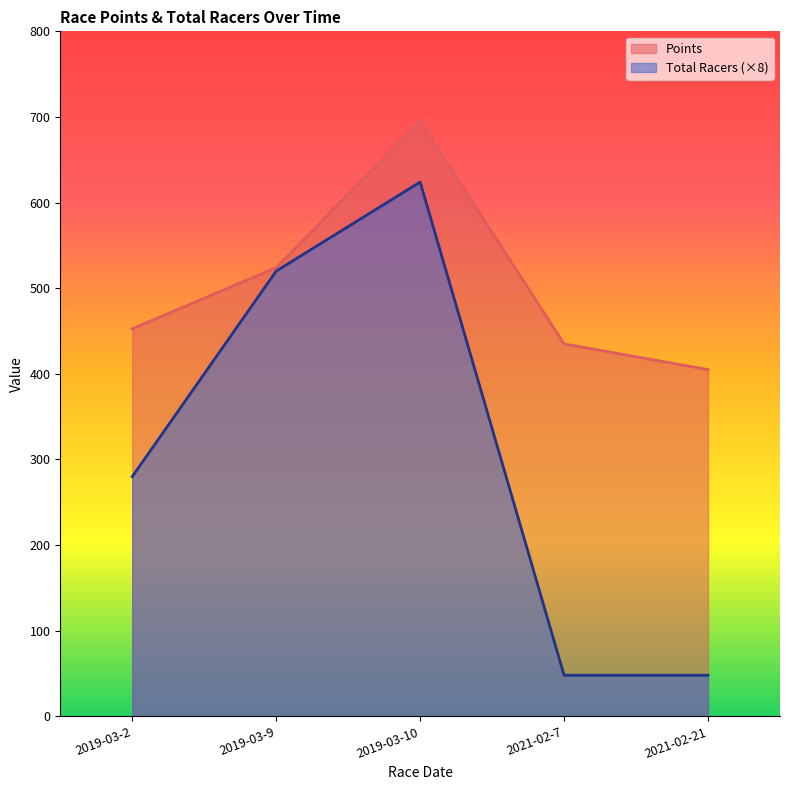

At which label does Total Racers reach its minimum?

2021-02-7